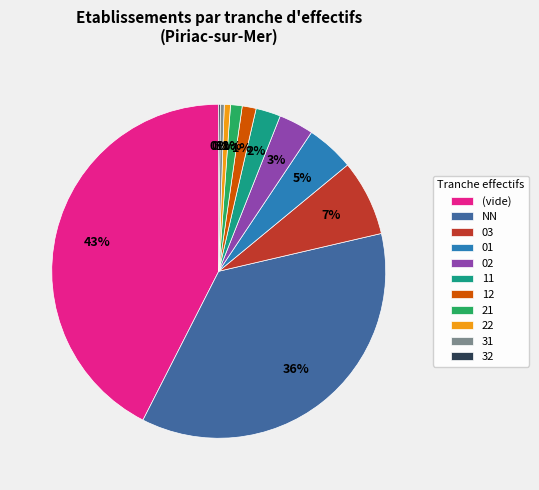

Is the sum of 31 and 02 greater than half?

No